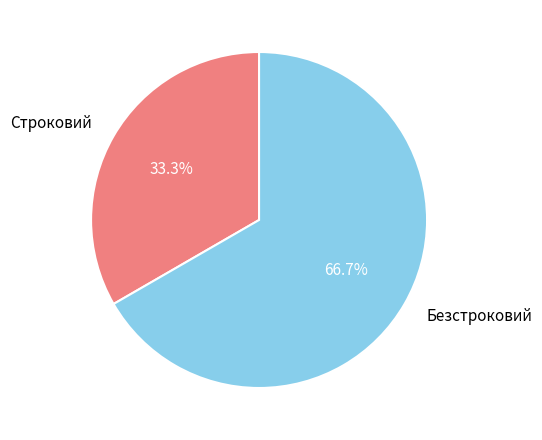

What portion of the pie excludes Безстроковий?

33.3%